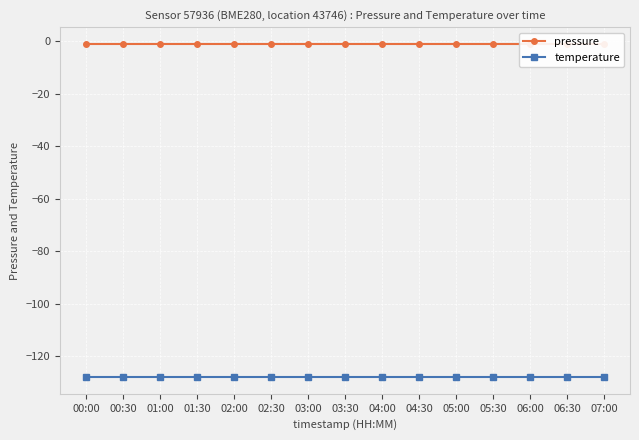

Rank the categories by pressure value from highest to lowest.

00:00, 00:30, 01:00, 01:30, 02:00, 02:30, 03:00, 03:30, 04:00, 04:30, 05:00, 05:30, 06:00, 06:30, 07:00